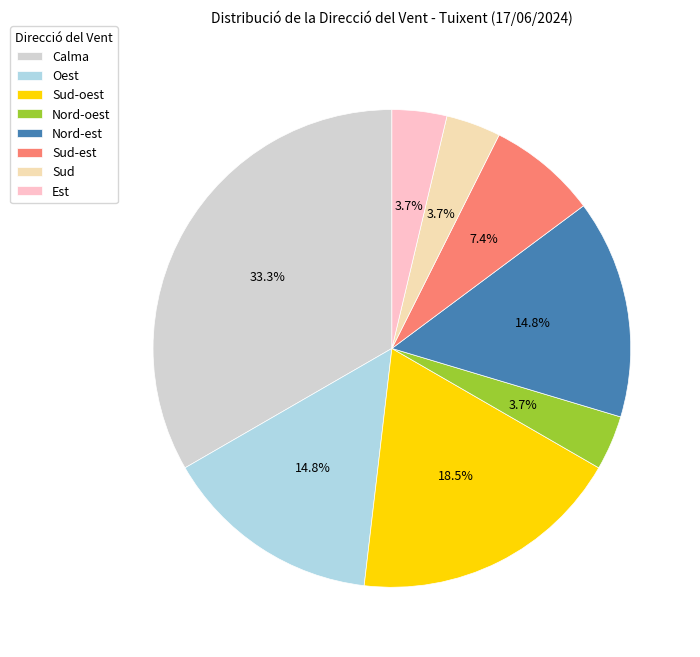

Rank the categories by value from highest to lowest.

Calma, Sud-oest, Oest, Nord-est, Sud-est, Nord-oest, Sud, Est